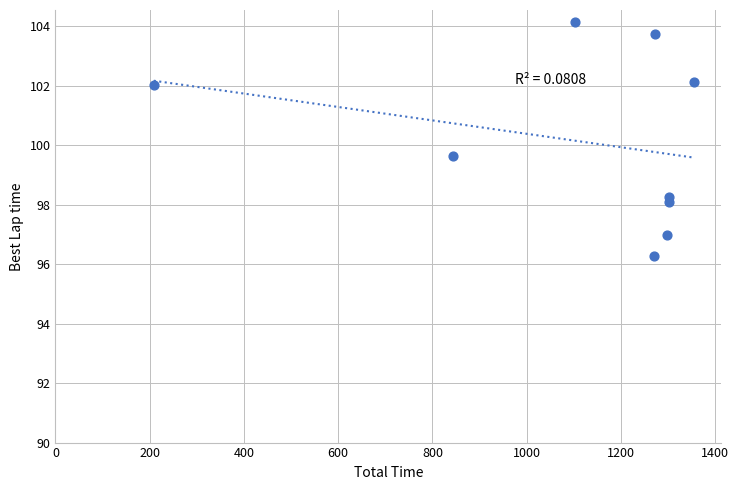

What Y value in the scatter plot is closest to 100?

99.7